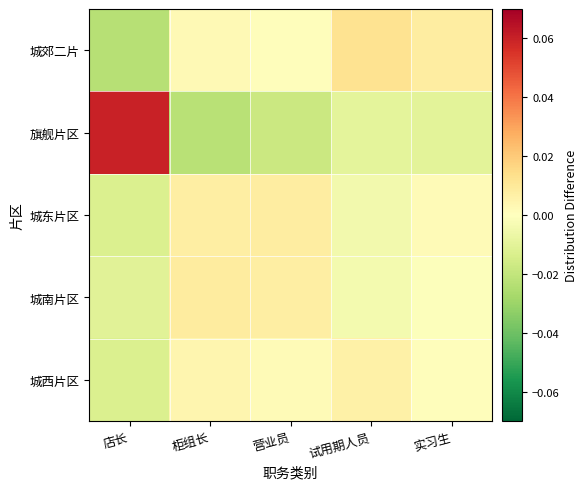

How many data points does each series have?

5